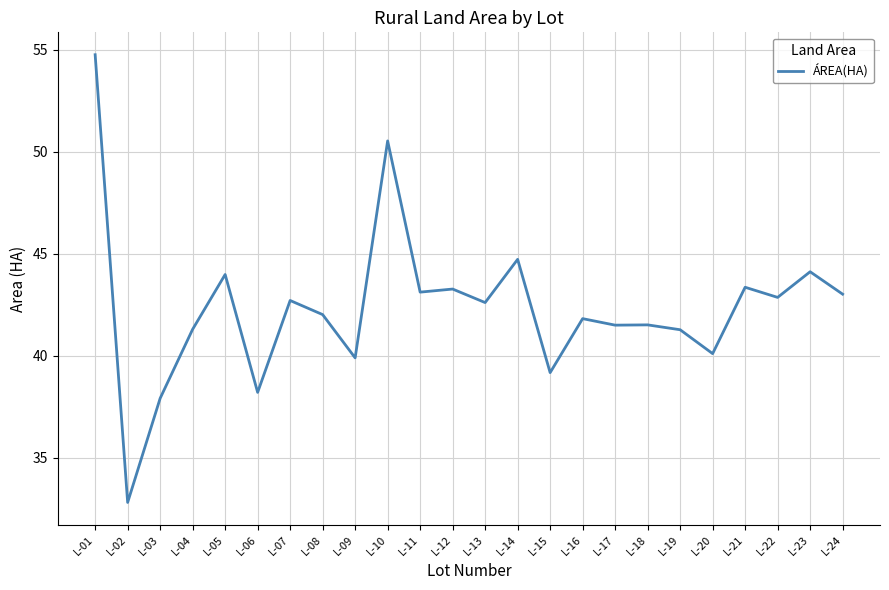

What is the average value?

42.4